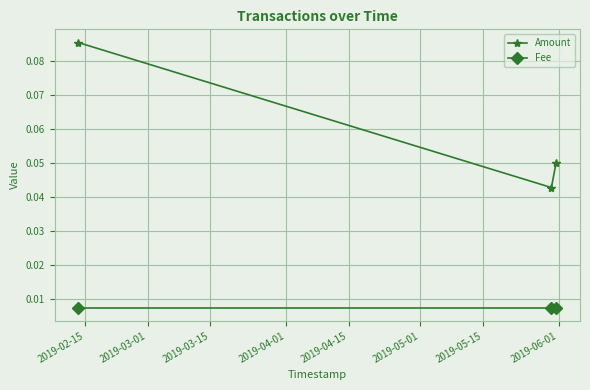

Rank the series by their maximum value, from highest to lowest.

Amount, Fee